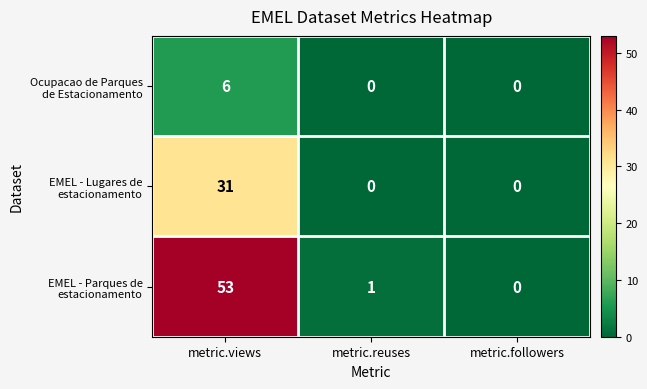

At which category is the sum across all series the highest?

metric.views